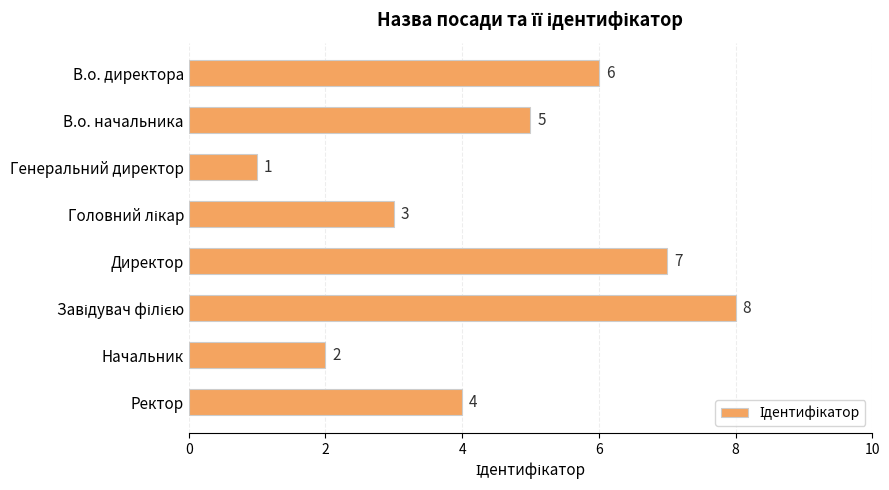

What is the difference between the maximum and second lowest values?

6